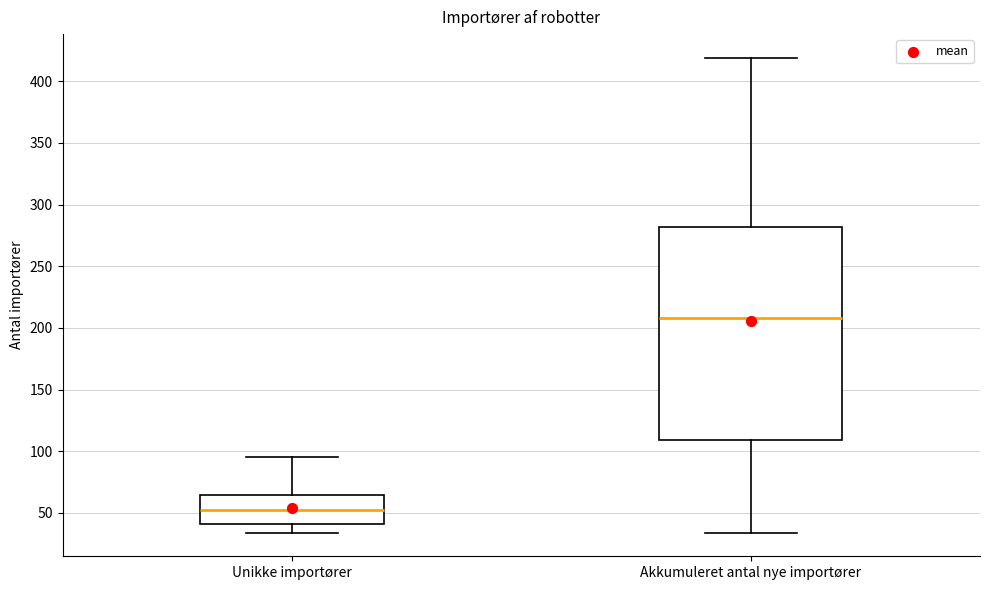

Reading left to right, read every box against the y-axis: the position of its median line, the range the box covers, and the ends of its whiskers. The values are not printed on the chart, so give them approximately, as read against the axis.

Unikke importører: median 50, box 40 to 65, whiskers 35 to 95
Akkumuleret antal nye importører: median 210, box 110 to 280, whiskers 35 to 420